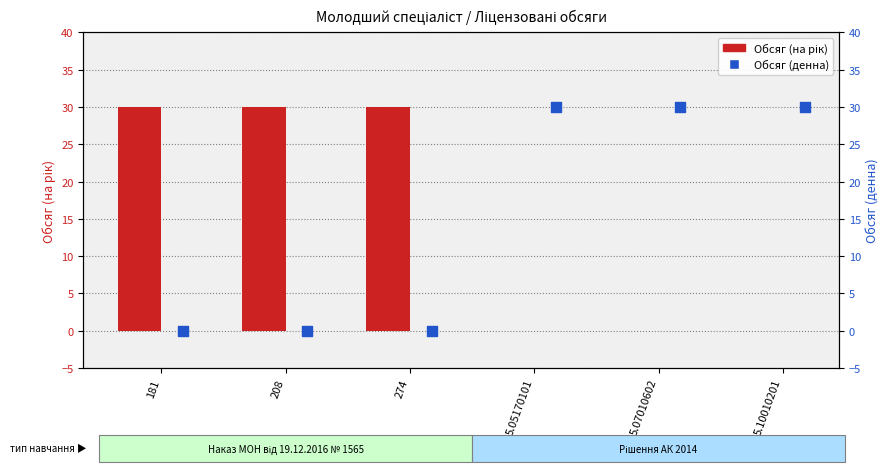

What is the total value across all series at 5.05170101?

30